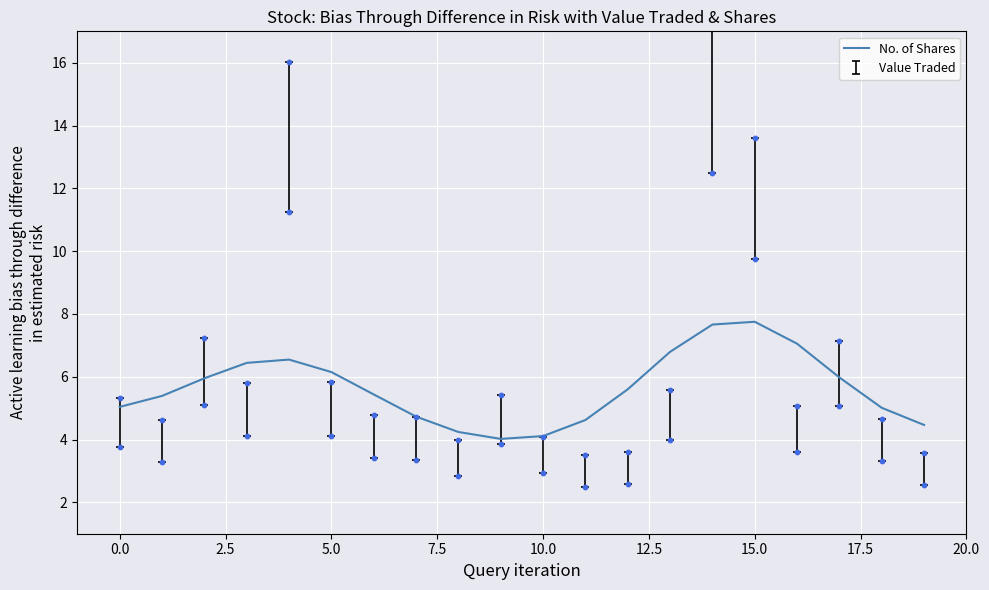

Is it true that No. of Shares equals 4.1 at 10.0?

True